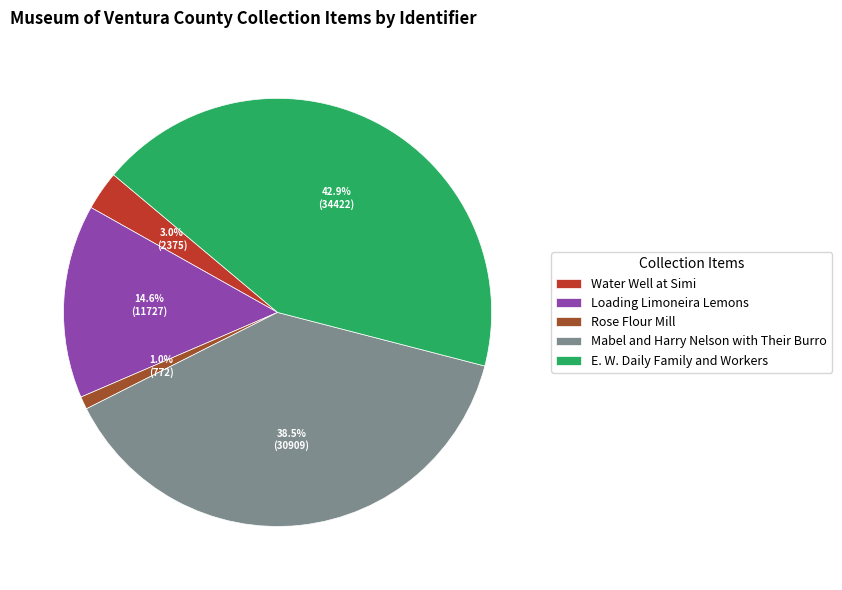

How many segments does this pie chart have?

5